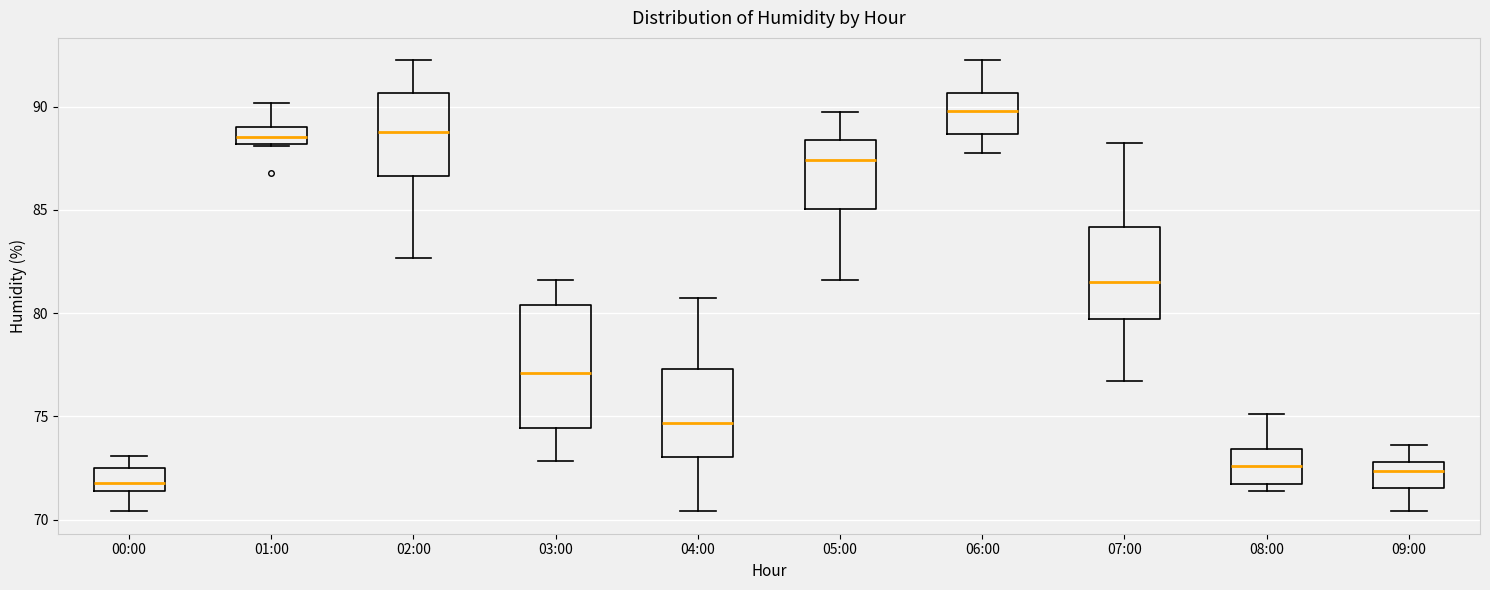

Reading left to right, transcribe this box plot: for each box, give where its median line is, the range the box spans, and where its two whiskers end, as read against the y-axis. The values are not printed on the chart, so give them approximately, as read against the axis.

00:00: median 72.0, box 71.5 to 72.5, whiskers 70.5 to 73.0
01:00: median 88.5, box 88.0 to 89.0, whiskers 88.0 to 90.0
02:00: median 89.0, box 86.5 to 90.5, whiskers 82.5 to 92.0
03:00: median 77.0, box 74.5 to 80.5, whiskers 73.0 to 81.5
04:00: median 74.5, box 73.0 to 77.5, whiskers 70.5 to 80.5
05:00: median 87.5, box 85.0 to 88.5, whiskers 81.5 to 89.5
06:00: median 90.0, box 88.5 to 90.5, whiskers 88.0 to 92.0
07:00: median 81.5, box 79.5 to 84.0, whiskers 76.5 to 88.0
08:00: median 72.5, box 71.5 to 73.5, whiskers 71.5 (just below the box's lower edge) to 75.0
09:00: median 72.5, box 71.5 to 73.0, whiskers 70.5 to 73.5